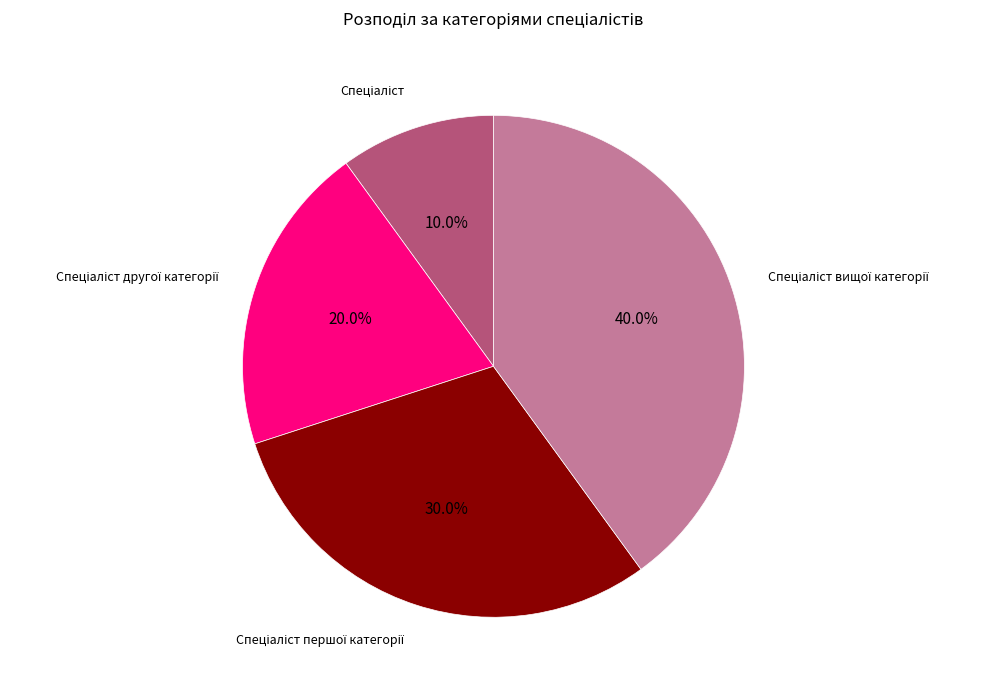

Does any single category account for the majority?

No